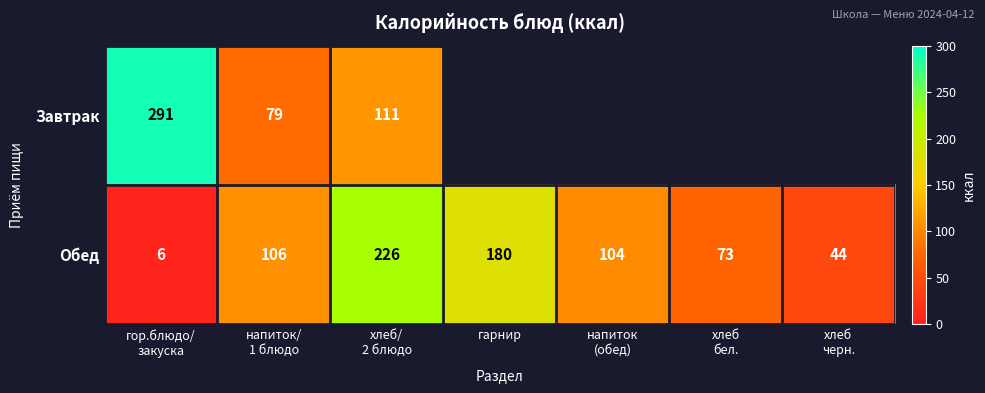

What is the minimum value for Обед?

6